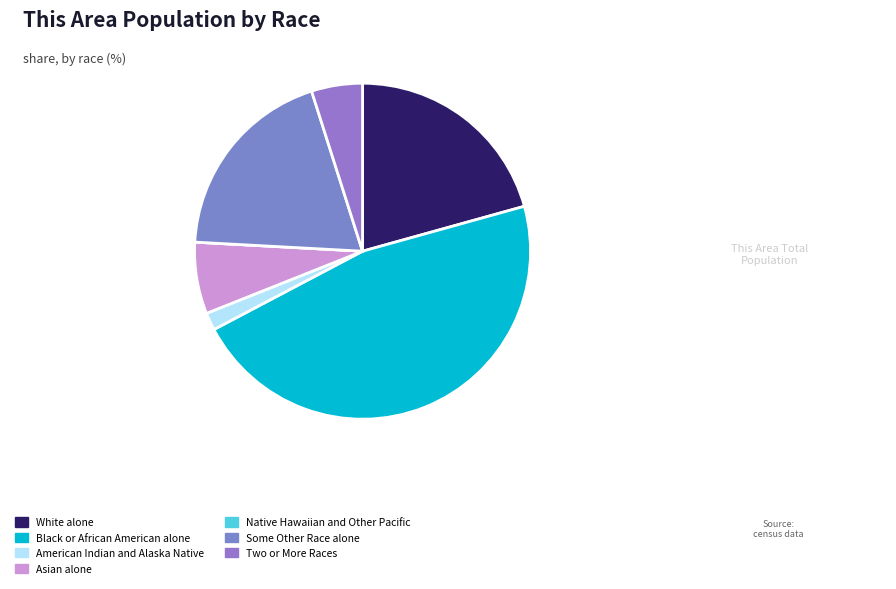

How many segments does this pie chart have?

7